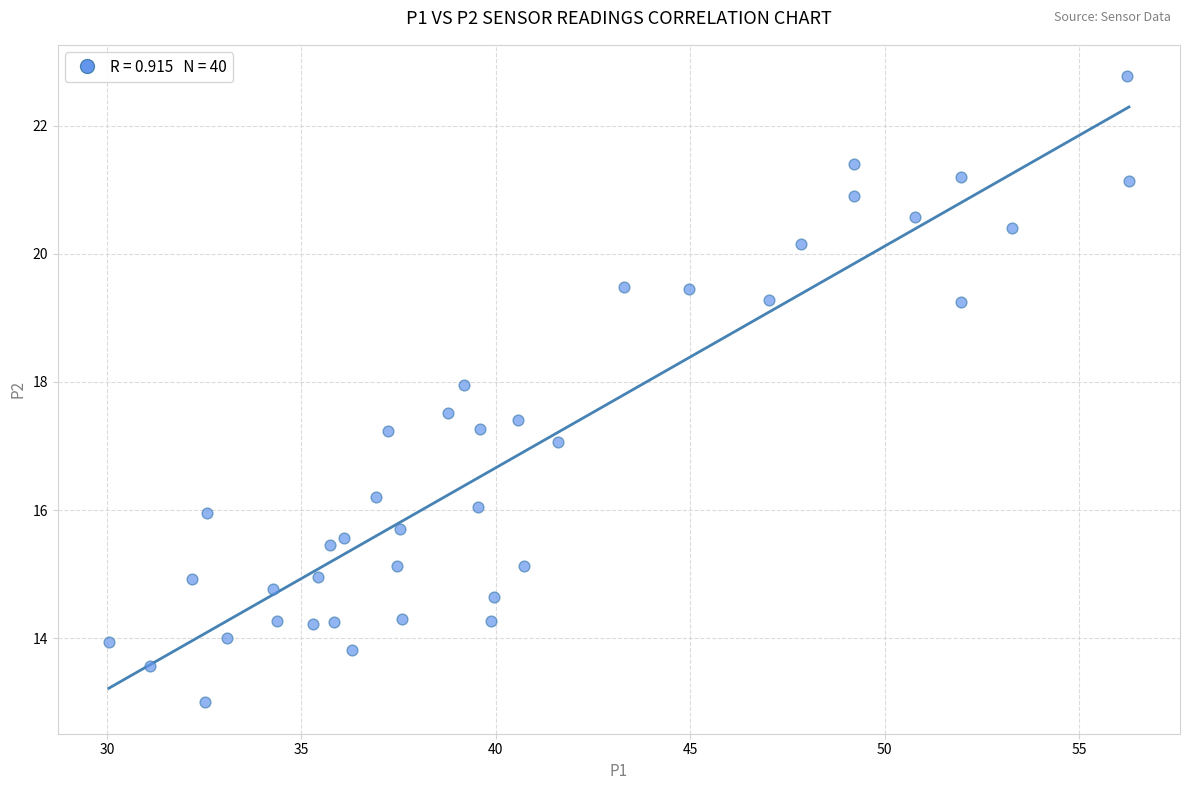

What is the range of Y values (max minus min)?

9.8